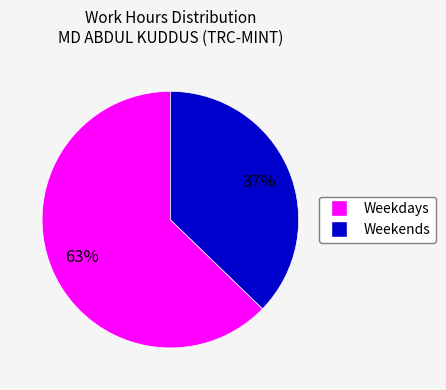

To the nearest percent, what is the difference between the largest and smallest slice percentages?

26%